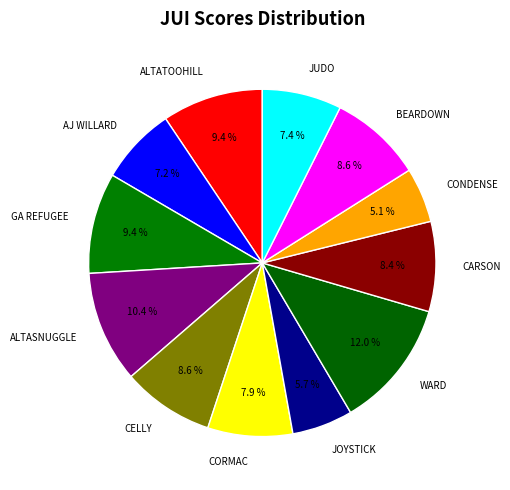

To the nearest percent, what portion does CARSON represent?

8%